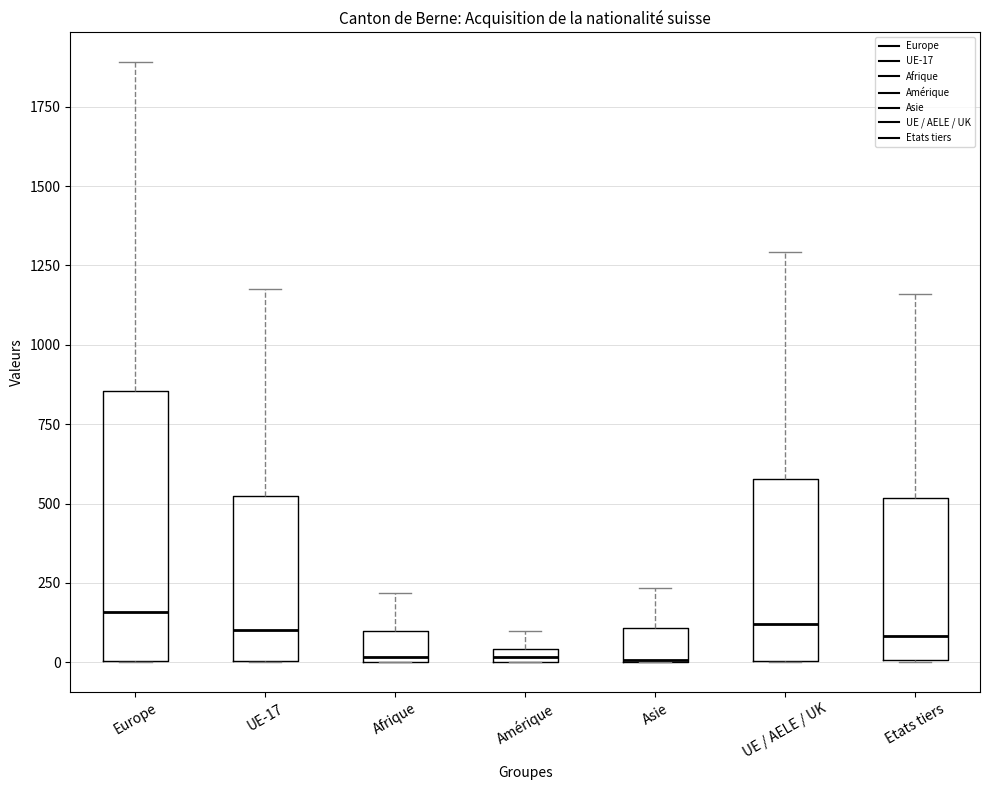

Where is the lower edge of the box for Etats tiers on the y-axis? The values are not printed on the chart, so give them approximately, as read against the axis.

0